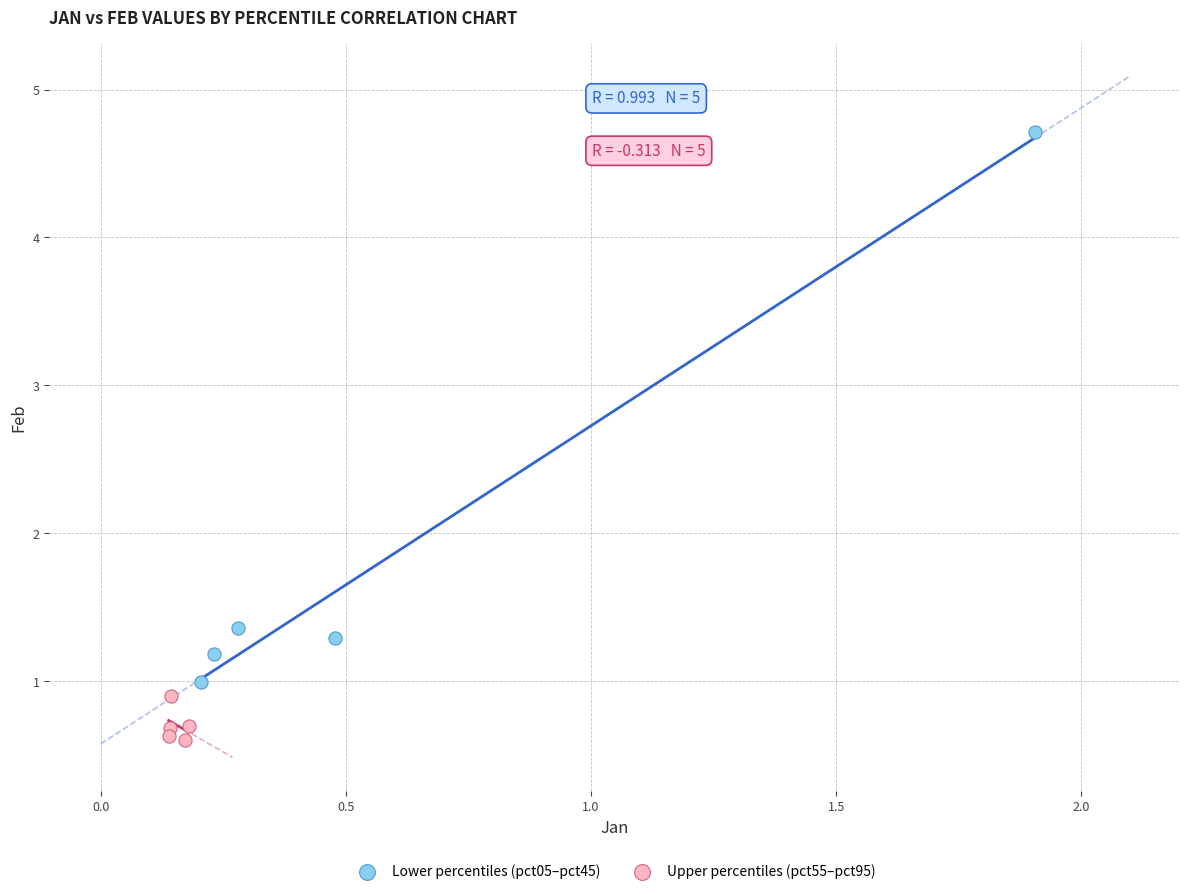

Which series reaches the minimum Y coordinate?

Upper percentiles (pct55–pct95)